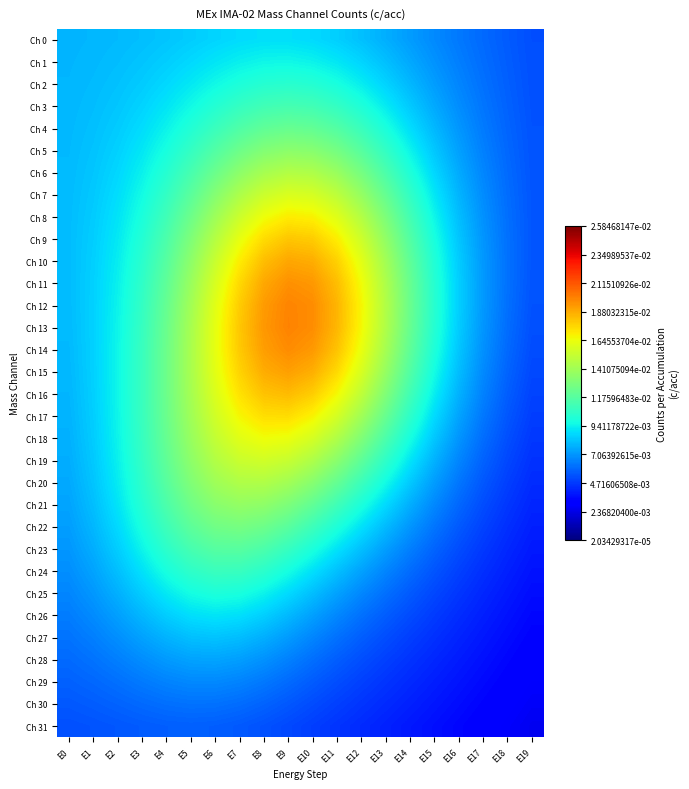

Reading left to right, extract all data points from this chart.

Ch 0: E0=0.0	E1=0.0	E2=0.0	E3=0.0	E4=0.0	E5=0.0	E6=0.0	E7=0.0	E8=0.0	E9=0.0	E10=0.0	E11=0.0	E12=0.0	E13=0.0	E14=0.0	E15=0.0	E16=0.0	E17=0.0	E18=0.0	E19=0.0
Ch 1: E0=0.0	E1=0.0	E2=0.0	E3=0.0	E4=0.0	E5=0.0	E6=0.0	E7=0.0	E8=0.0	E9=0.0	E10=0.0	E11=0.0	E12=0.0	E13=0.0	E14=0.0	E15=0.0	E16=0.0	E17=0.0	E18=0.0	E19=0.0
Ch 2: E0=0.0	E1=0.0	E2=0.0	E3=0.0	E4=0.0	E5=0.0	E6=0.0	E7=0.0	E8=0.0	E9=0.0	E10=0.0	E11=0.0	E12=0.0	E13=0.0	E14=0.0	E15=0.0	E16=0.0	E17=0.0	E18=0.0	E19=0.0
Ch 3: E0=0.0	E1=0.0	E2=0.0	E3=0.0	E4=0.0	E5=0.0	E6=0.0	E7=0.0	E8=0.0	E9=0.0	E10=0.0	E11=0.0	E12=0.0	E13=0.0	E14=0.0	E15=0.0	E16=0.0	E17=0.0	E18=0.0	E19=0.0
Ch 4: E0=0.0	E1=0.0	E2=0.0	E3=0.0	E4=0.0	E5=0.0	E6=0.0	E7=0.0	E8=0.0	E9=0.0	E10=0.0	E11=0.0	E12=0.0	E13=0.0	E14=0.0	E15=0.0	E16=0.0	E17=0.0	E18=0.0	E19=0.0
Ch 5: E0=0.0	E1=0.0	E2=0.0	E3=0.0	E4=0.0	E5=0.0	E6=0.0	E7=0.0	E8=0.0	E9=0.0	E10=0.0	E11=0.0	E12=0.0	E13=0.0	E14=0.0	E15=0.0	E16=0.0	E17=0.0	E18=0.0	E19=0.0
Ch 6: E0=0.0	E1=0.0	E2=0.0	E3=0.0	E4=0.0	E5=0.0	E6=0.0	E7=0.0	E8=0.0	E9=0.0	E10=0.0	E11=0.0	E12=0.0	E13=0.0	E14=0.0	E15=0.0	E16=0.0	E17=0.0	E18=0.0	E19=0.0
Ch 7: E0=0.0	E1=0.0	E2=0.0	E3=0.0	E4=0.0	E5=0.0	E6=0.0	E7=0.0	E8=0.0	E9=0.0	E10=0.0	E11=0.0	E12=0.0	E13=0.0	E14=0.0	E15=0.0	E16=0.0	E17=0.0	E18=0.0	E19=0.0
Ch 8: E0=0.0	E1=0.0	E2=0.0	E3=0.0	E4=0.0	E5=0.0	E6=0.0	E7=0.0	E8=0.0	E9=0.0	E10=0.0	E11=0.0	E12=0.0	E13=0.0	E14=0.0	E15=0.0	E16=0.0	E17=0.0	E18=0.0	E19=0.0
Ch 9: E0=0.0	E1=0.0	E2=0.0	E3=0.0	E4=0.0	E5=0.0	E6=0.0	E7=0.0	E8=0.0	E9=0.0	E10=0.0	E11=0.0	E12=0.0	E13=0.0	E14=0.0	E15=0.0	E16=0.0	E17=0.0	E18=0.0	E19=0.0
Ch 10: E0=0.0	E1=0.0	E2=0.0	E3=0.0	E4=0.0	E5=0.0	E6=0.0	E7=0.0	E8=0.0	E9=0.0	E10=0.0	E11=0.0	E12=0.0	E13=0.0	E14=0.0	E15=0.0	E16=0.0	E17=0.0	E18=0.0	E19=0.0
Ch 11: E0=0.0	E1=0.0	E2=0.0	E3=0.0	E4=0.0	E5=0.0	E6=0.0	E7=0.0	E8=0.0	E9=0.0	E10=0.0	E11=0.0	E12=0.0	E13=0.0	E14=0.0	E15=0.0	E16=0.0	E17=0.0	E18=0.0	E19=0.0
Ch 12: E0=0.0	E1=0.0	E2=0.0	E3=0.0	E4=0.0	E5=0.0	E6=0.0	E7=0.0	E8=0.0	E9=0.0	E10=0.0	E11=0.0	E12=0.0	E13=0.0	E14=0.0	E15=0.0	E16=0.0	E17=0.0	E18=0.0	E19=0.0
Ch 13: E0=0.0	E1=0.0	E2=0.0	E3=0.0	E4=0.0	E5=0.0	E6=0.0	E7=0.0	E8=0.0	E9=0.0	E10=0.0	E11=0.0	E12=0.0	E13=0.0	E14=0.0	E15=0.0	E16=0.0	E17=0.0	E18=0.0	E19=0.0
Ch 14: E0=0.0	E1=0.0	E2=0.0	E3=0.0	E4=0.0	E5=0.0	E6=0.0	E7=0.0	E8=0.0	E9=0.0	E10=0.0	E11=0.0	E12=0.0	E13=0.0	E14=0.0	E15=0.0	E16=0.0	E17=0.0	E18=0.0	E19=0.0
Ch 15: E0=0.0	E1=0.0	E2=0.0	E3=0.0	E4=0.0	E5=0.0	E6=0.0	E7=0.0	E8=0.0	E9=0.0	E10=0.0	E11=0.0	E12=0.0	E13=0.0	E14=0.0	E15=0.0	E16=0.0	E17=0.0	E18=0.0	E19=0.0
Ch 16: E0=0.0	E1=0.0	E2=0.0	E3=0.0	E4=0.0	E5=0.0	E6=0.0	E7=0.0	E8=0.0	E9=0.0	E10=0.0	E11=0.0	E12=0.0	E13=0.0	E14=0.0	E15=0.0	E16=0.0	E17=0.0	E18=0.0	E19=0.0
Ch 17: E0=0.0	E1=0.0	E2=0.0	E3=0.0	E4=0.0	E5=0.0	E6=0.0	E7=0.0	E8=0.0	E9=0.0	E10=0.0	E11=0.0	E12=0.0	E13=0.0	E14=0.0	E15=0.0	E16=0.0	E17=0.0	E18=0.0	E19=0.0
Ch 18: E0=0.0	E1=0.0	E2=0.0	E3=0.0	E4=0.0	E5=0.0	E6=0.0	E7=0.0	E8=0.0	E9=0.0	E10=0.0	E11=0.0	E12=0.0	E13=0.0	E14=0.0	E15=0.0	E16=0.0	E17=0.0	E18=0.0	E19=0.0
Ch 19: E0=0.0	E1=0.0	E2=0.0	E3=0.0	E4=0.0	E5=0.0	E6=0.0	E7=0.0	E8=0.0	E9=0.0	E10=0.0	E11=0.0	E12=0.0	E13=0.0	E14=0.0	E15=0.0	E16=0.0	E17=0.0	E18=0.0	E19=0.0
Ch 20: E0=0.0	E1=0.0	E2=0.0	E3=0.0	E4=0.0	E5=0.0	E6=0.0	E7=0.0	E8=0.0	E9=0.0	E10=0.0	E11=0.0	E12=0.0	E13=0.0	E14=0.0	E15=0.0	E16=0.0	E17=0.0	E18=0.0	E19=0.0
Ch 21: E0=0.0	E1=0.0	E2=0.0	E3=0.0	E4=0.0	E5=0.0	E6=0.0	E7=0.0	E8=0.0	E9=0.0	E10=0.0	E11=0.0	E12=0.0	E13=0.0	E14=0.0	E15=0.0	E16=0.0	E17=0.0	E18=0.0	E19=0.0
Ch 22: E0=0.0	E1=0.0	E2=0.0	E3=0.0	E4=0.0	E5=0.0	E6=0.0	E7=0.0	E8=0.0	E9=0.0	E10=0.0	E11=0.0	E12=0.0	E13=0.0	E14=0.0	E15=0.0	E16=0.0	E17=0.0	E18=0.0	E19=0.0
Ch 23: E0=0.0	E1=0.0	E2=0.0	E3=0.0	E4=0.0	E5=0.0	E6=0.0	E7=0.0	E8=0.0	E9=0.0	E10=0.0	E11=0.0	E12=0.0	E13=0.0	E14=0.0	E15=0.0	E16=0.0	E17=0.0	E18=0.0	E19=0.0
Ch 24: E0=0.0	E1=0.0	E2=0.0	E3=0.0	E4=0.0	E5=0.0	E6=0.0	E7=0.0	E8=0.0	E9=0.0	E10=0.0	E11=0.0	E12=0.0	E13=0.0	E14=0.0	E15=0.0	E16=0.0	E17=0.0	E18=0.0	E19=0.0
Ch 25: E0=0.0	E1=0.0	E2=0.0	E3=0.0	E4=0.0	E5=0.0	E6=0.0	E7=0.0	E8=0.0	E9=0.0	E10=0.0	E11=0.0	E12=0.0	E13=0.0	E14=0.0	E15=0.0	E16=0.0	E17=0.0	E18=0.0	E19=0.0
Ch 26: E0=0.0	E1=0.0	E2=0.0	E3=0.0	E4=0.0	E5=0.0	E6=0.0	E7=0.0	E8=0.0	E9=0.0	E10=0.0	E11=0.0	E12=0.0	E13=0.0	E14=0.0	E15=0.0	E16=0.0	E17=0.0	E18=0.0	E19=0.0
Ch 27: E0=0.0	E1=0.0	E2=0.0	E3=0.0	E4=0.0	E5=0.0	E6=0.0	E7=0.0	E8=0.0	E9=0.0	E10=0.0	E11=0.0	E12=0.0	E13=0.0	E14=0.0	E15=0.0	E16=0.0	E17=0.0	E18=0.0	E19=0.0
Ch 28: E0=0.0	E1=0.0	E2=0.0	E3=0.0	E4=0.0	E5=0.0	E6=0.0	E7=0.0	E8=0.0	E9=0.0	E10=0.0	E11=0.0	E12=0.0	E13=0.0	E14=0.0	E15=0.0	E16=0.0	E17=0.0	E18=0.0	E19=0.0
Ch 29: E0=0.0	E1=0.0	E2=0.0	E3=0.0	E4=0.0	E5=0.0	E6=0.0	E7=0.0	E8=0.0	E9=0.0	E10=0.0	E11=0.0	E12=0.0	E13=0.0	E14=0.0	E15=0.0	E16=0.0	E17=0.0	E18=0.0	E19=0.0
Ch 30: E0=0.0	E1=0.0	E2=0.0	E3=0.0	E4=0.0	E5=0.0	E6=0.0	E7=0.0	E8=0.0	E9=0.0	E10=0.0	E11=0.0	E12=0.0	E13=0.0	E14=0.0	E15=0.0	E16=0.0	E17=0.0	E18=0.0	E19=0.0
Ch 31: E0=0.0	E1=0.0	E2=0.0	E3=0.0	E4=0.0	E5=0.0	E6=0.0	E7=0.0	E8=0.0	E9=0.0	E10=0.0	E11=0.0	E12=0.0	E13=0.0	E14=0.0	E15=0.0	E16=0.0	E17=0.0	E18=0.0	E19=0.0